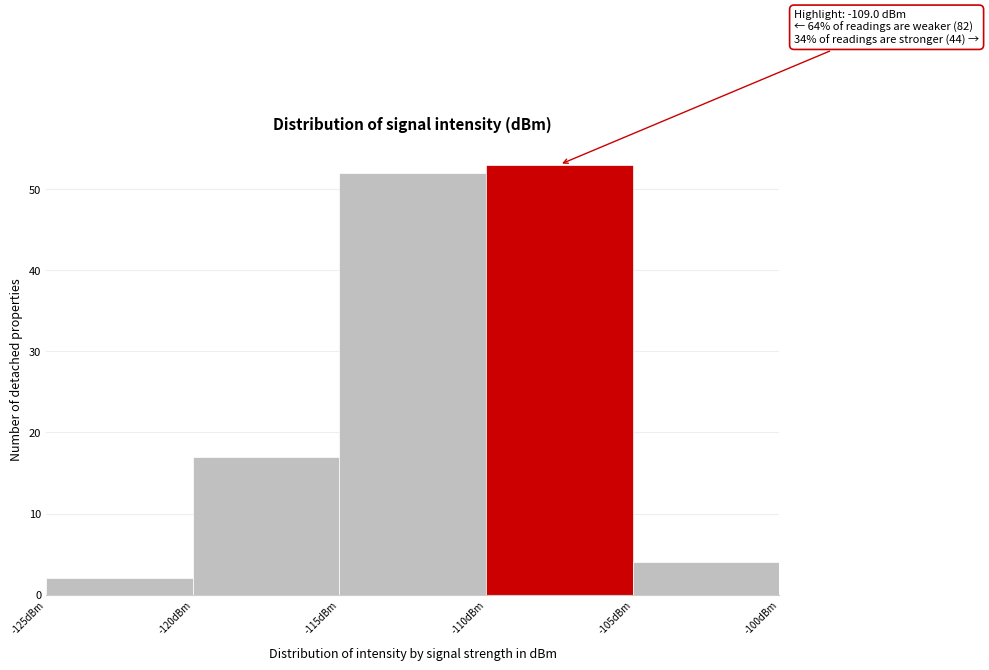

Over which range of the x-axis is the bar tallest?

-110 to -105